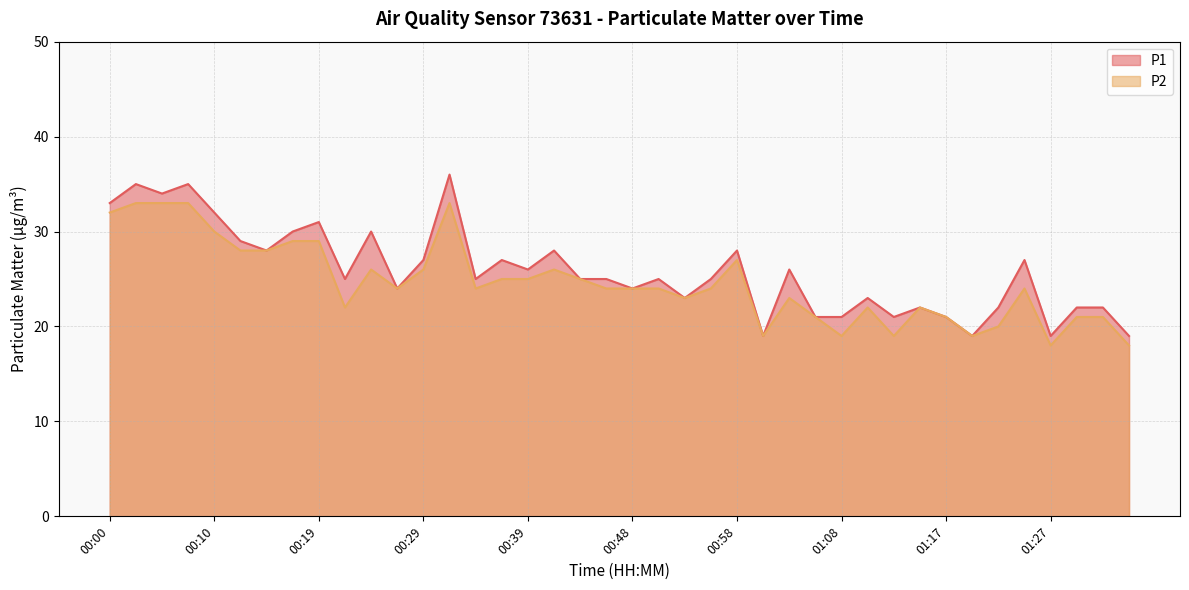

At which label does P2 first exceed 24?

00:00